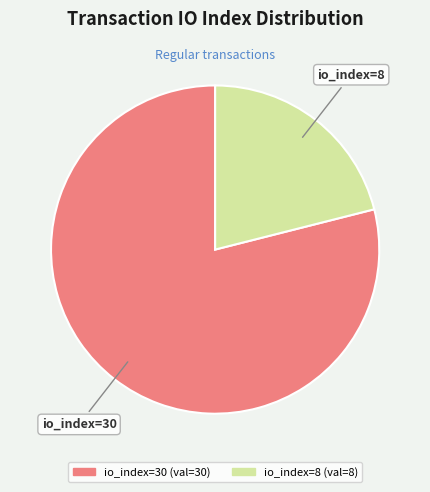

Is io_index=30 the majority of the pie?

Yes